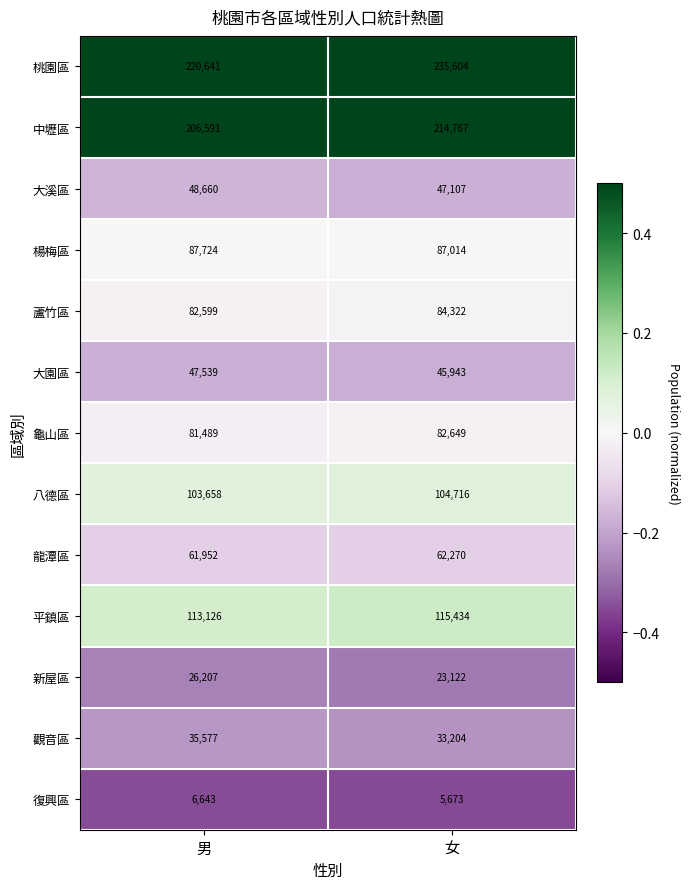

What is the sum of the 平鎮區 values at 男 and 女?

228560